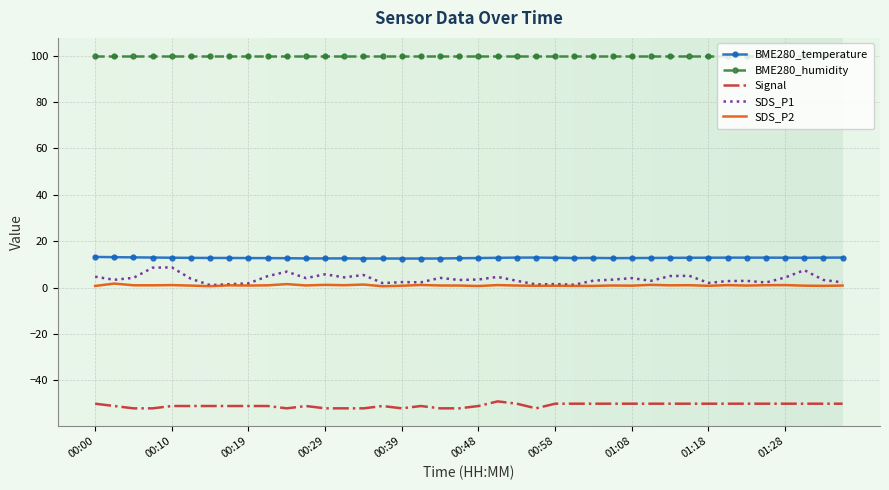

What is the minimum value for Signal?

-52.0